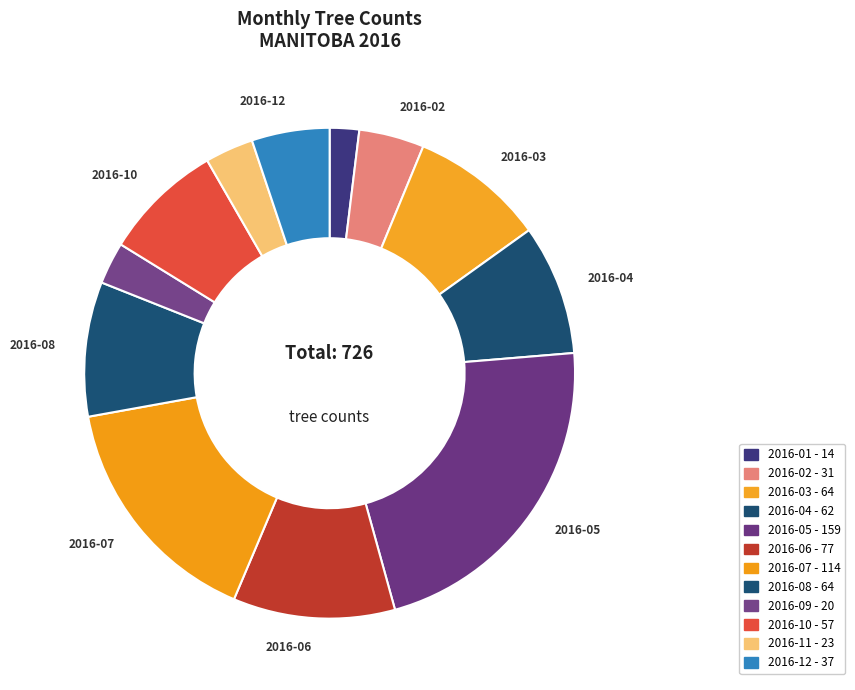

Count the number of slices in the pie.

12